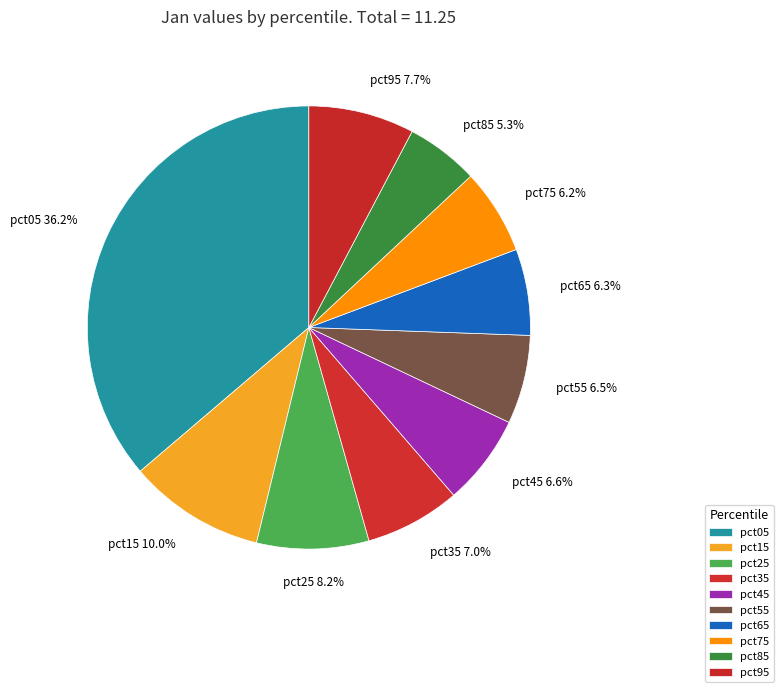

Does any single category account for the majority?

No